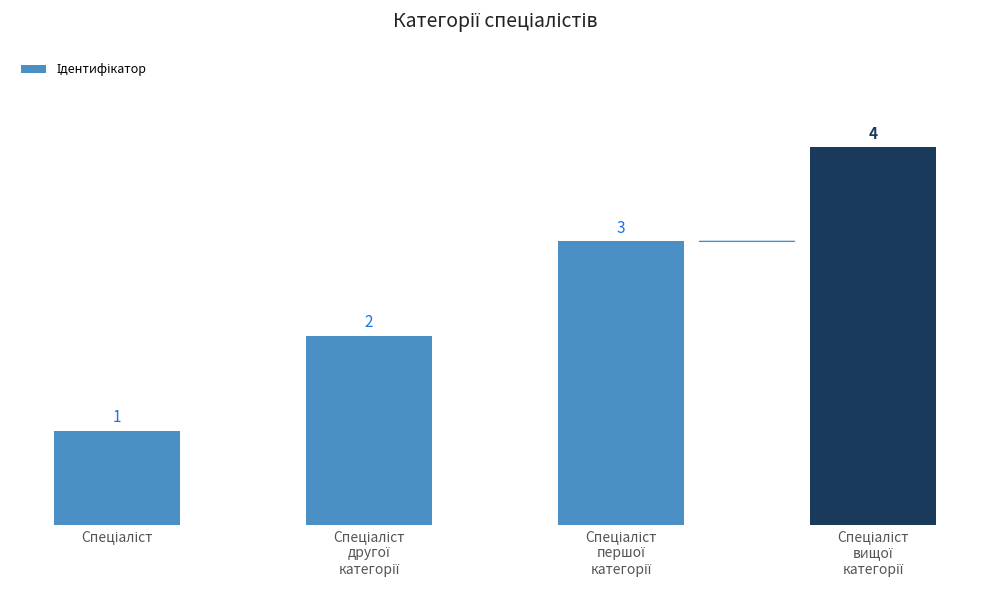

What is the value of the 1st bar from the left?

1